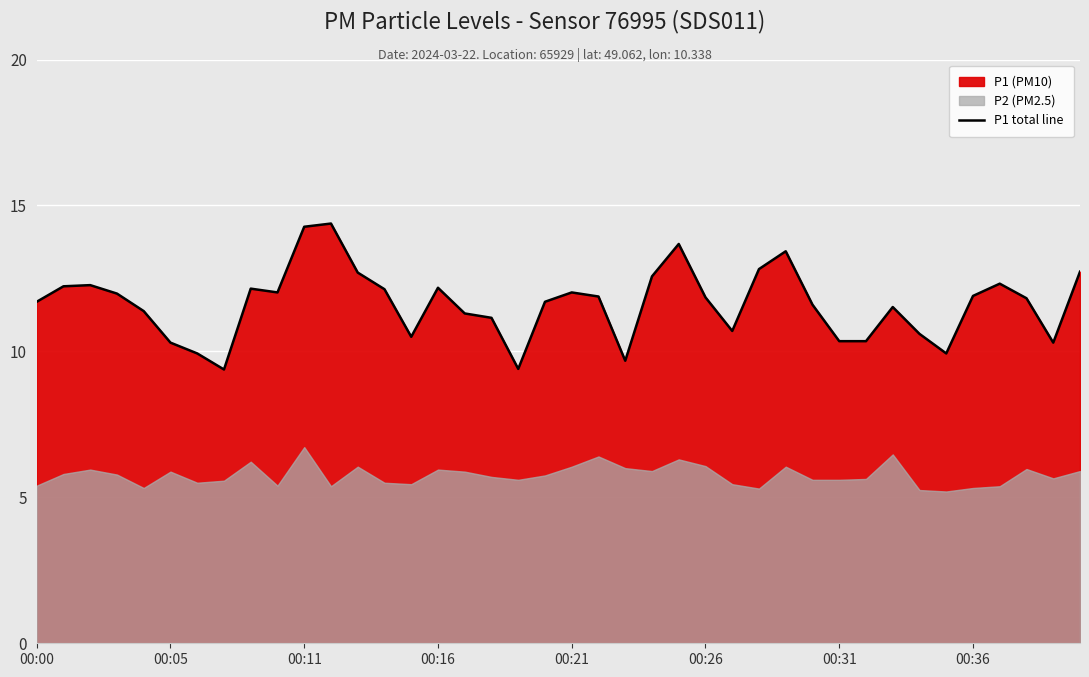

What is the value of the 36th point from the left?

11.9